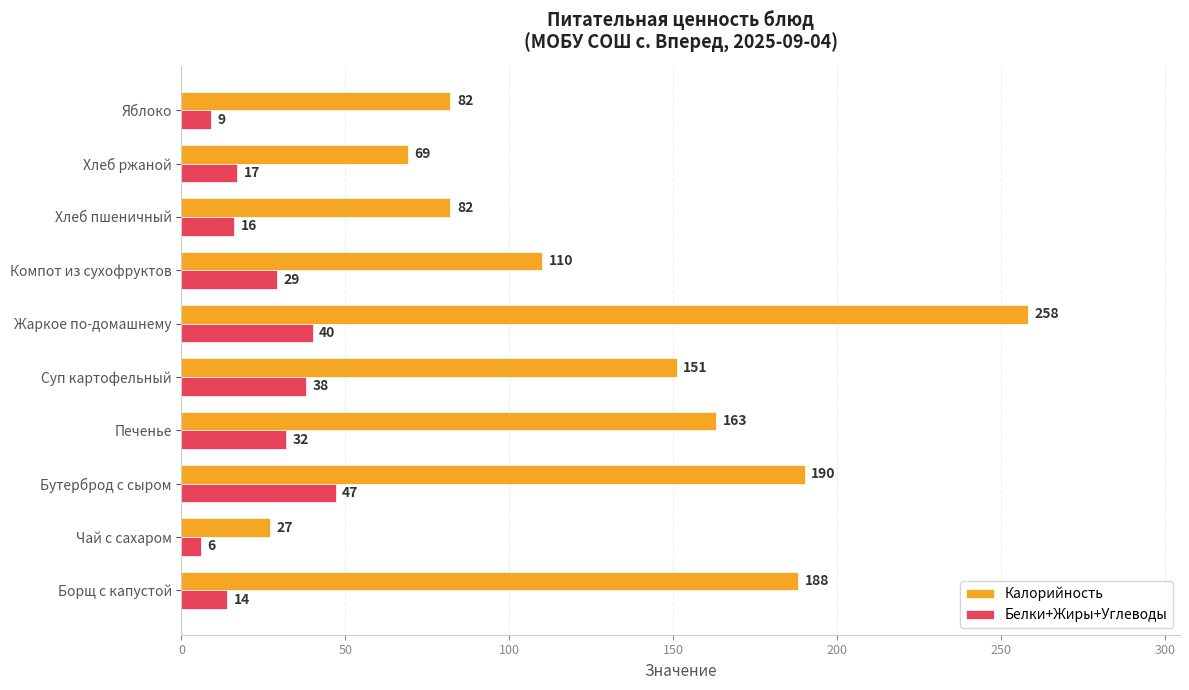

What is the greatest value displayed?

258